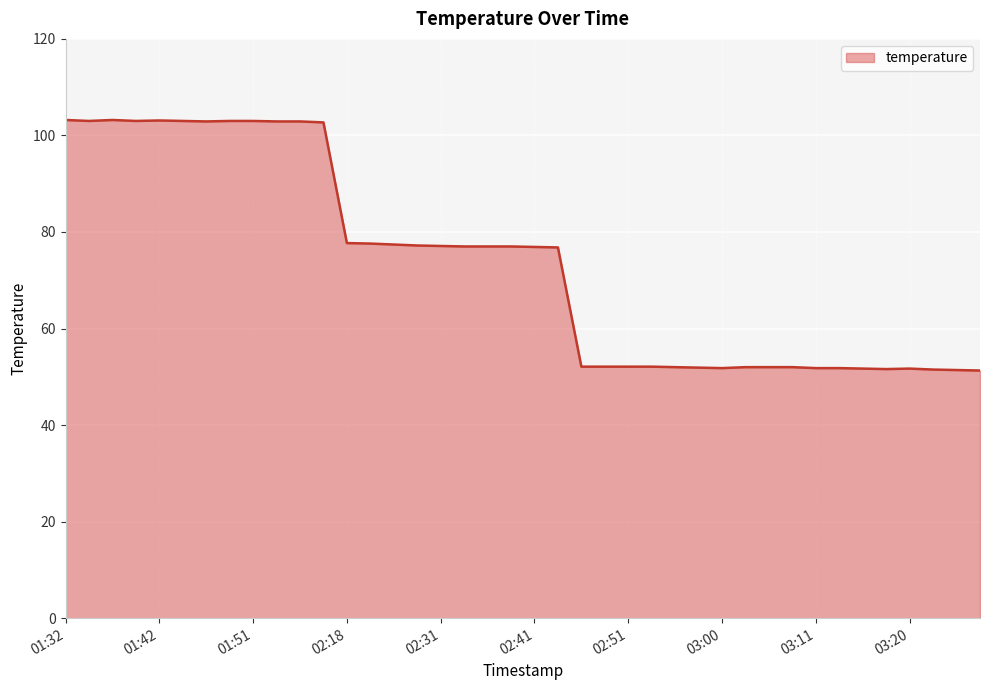

What is the greatest value displayed?

103.2